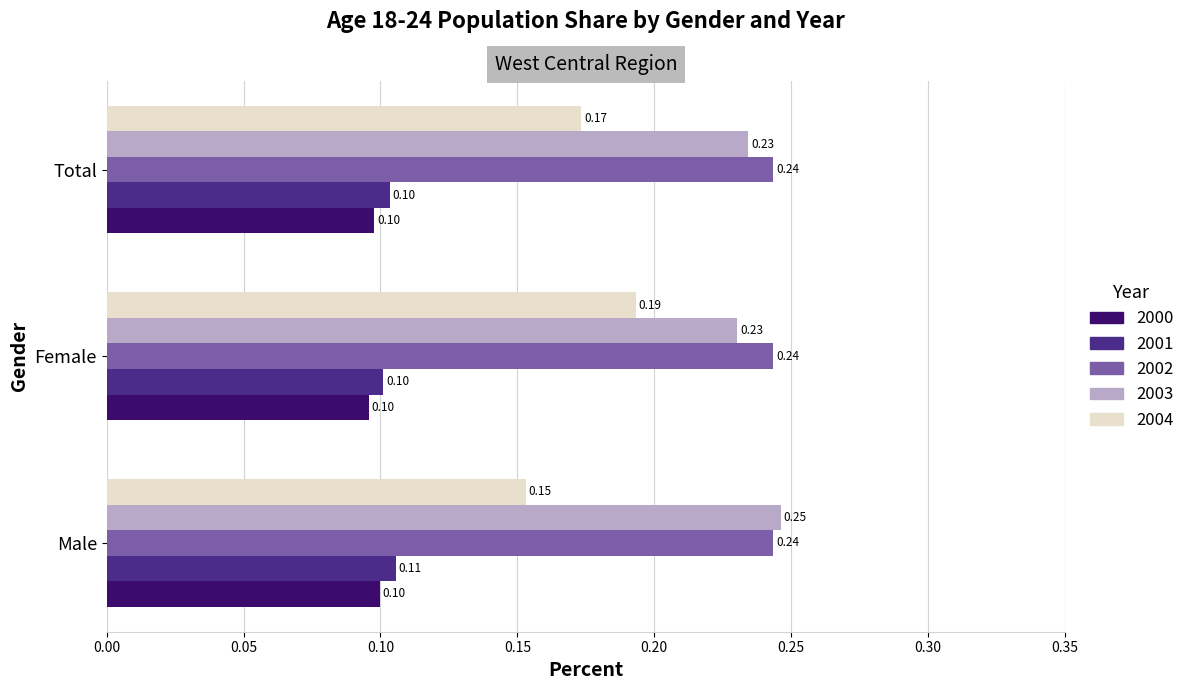

What is the sum of all 2000 values?

0.3